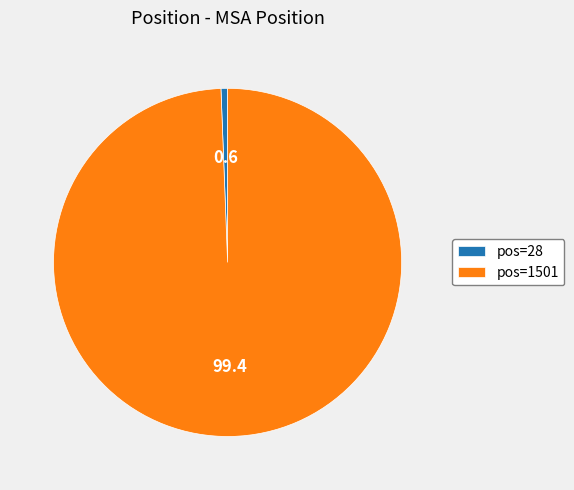

Which has a higher value, pos=1501 or pos=28?

pos=1501